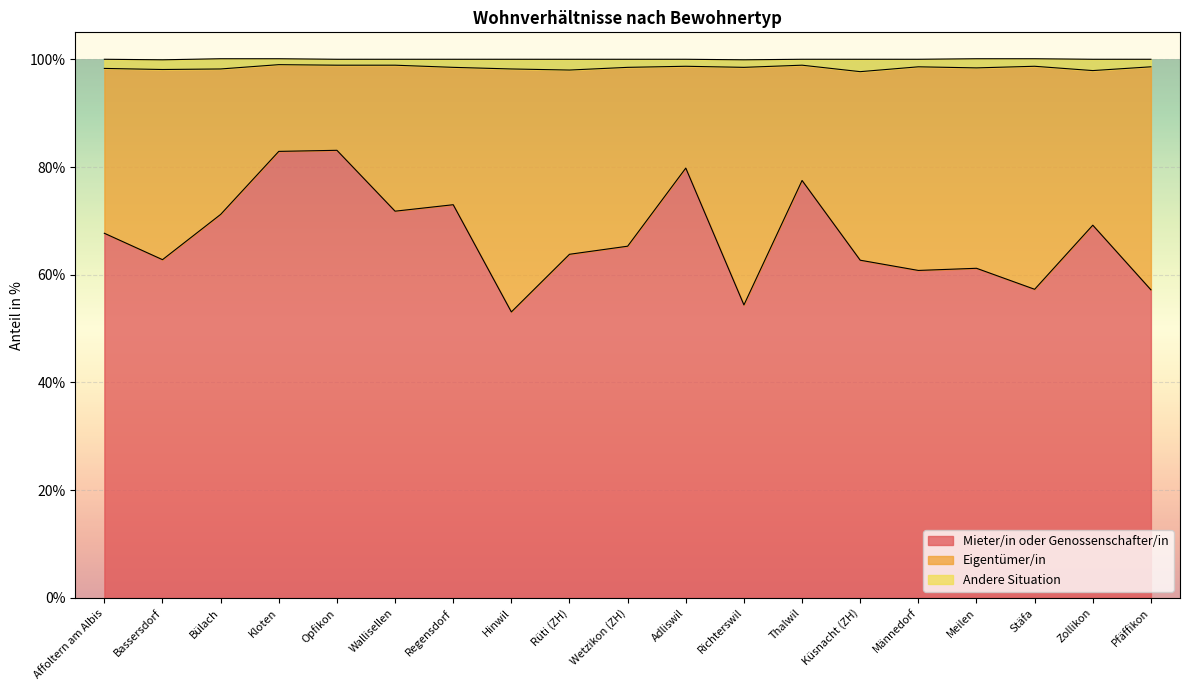

True or false: Mieter/in oder Genossenschafter/in has a value of 54.4 at Richterswil.

True